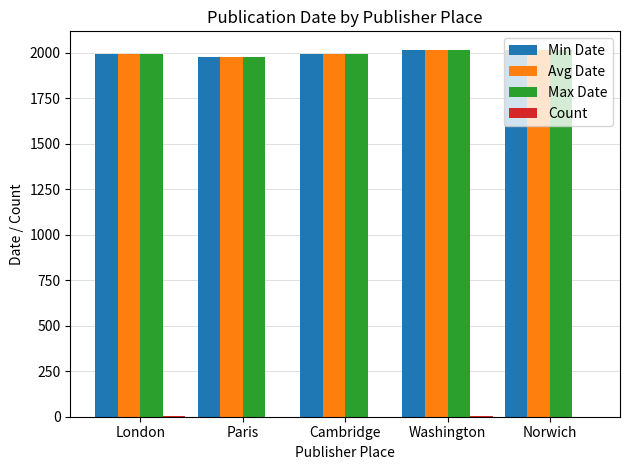

True or false: Max Date has a value of 1977.0 at Paris.

True